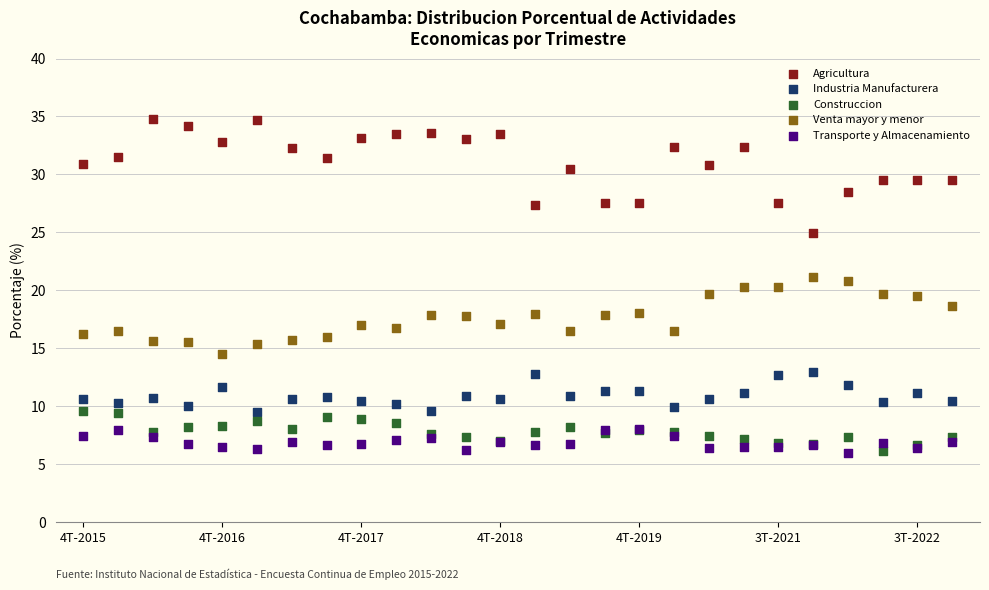

What are all the series names shown in the legend?

Agricultura, Industria Manufacturera, Construccion, Venta mayor y menor, Transporte y Almacenamiento